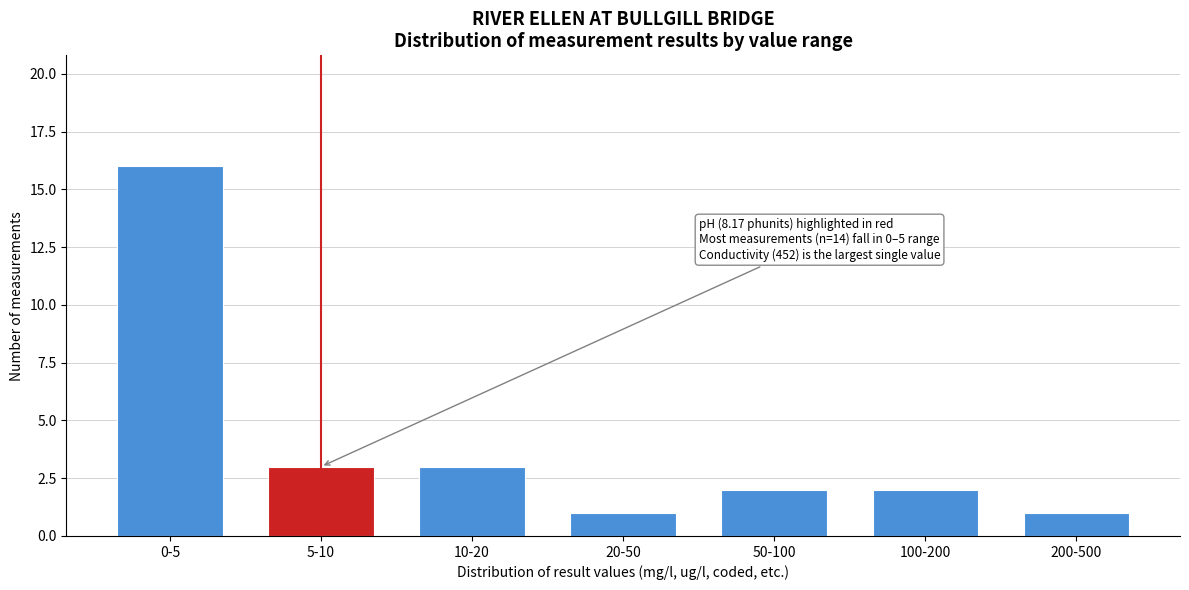

Reading left to right, list all the values displayed in this chart.

0-5=16	5-10=3	10-20=3	20-50=1	50-100=2	100-200=2	200-500=1